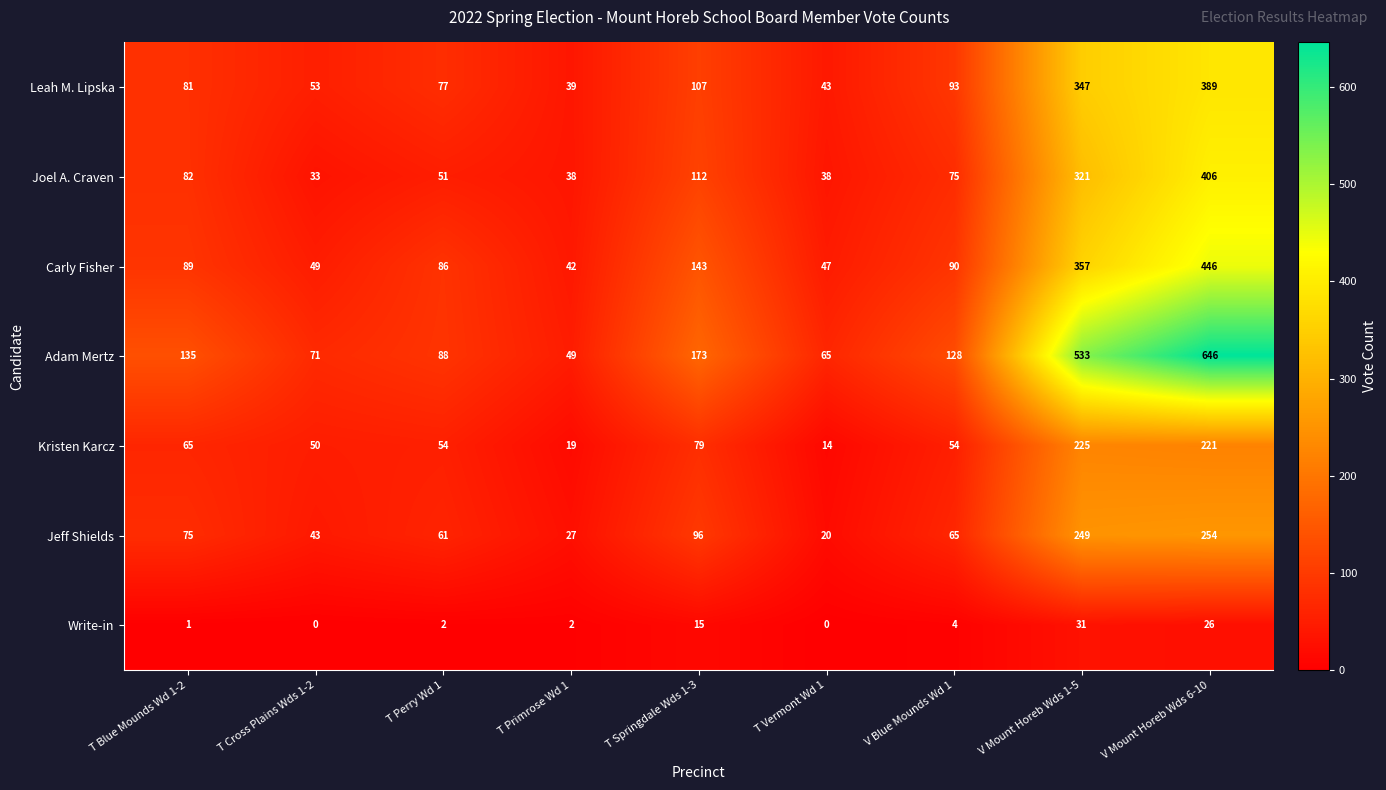

What is the maximum value shown in the chart?

646